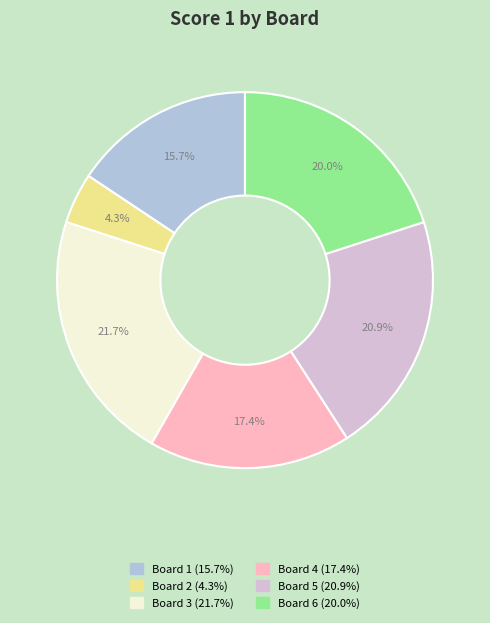

How many slices are in this pie chart?

6